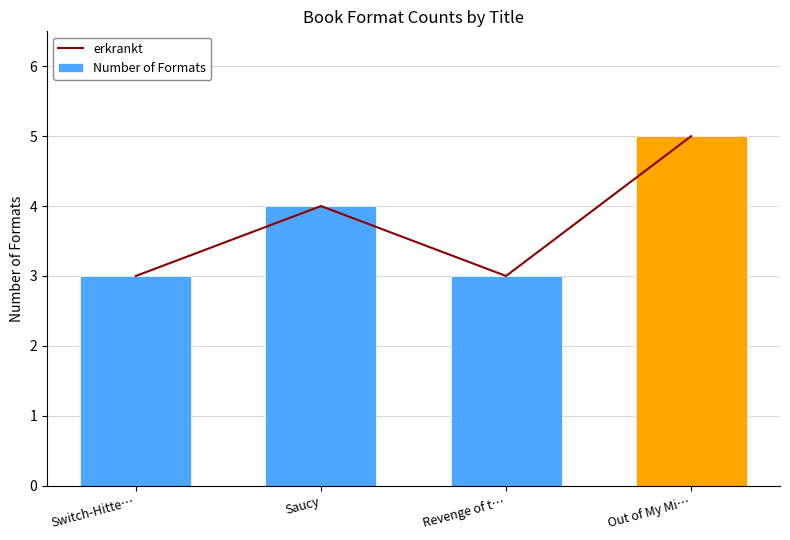

What is the difference between the second highest and minimum values in the Number of Formats series?

1